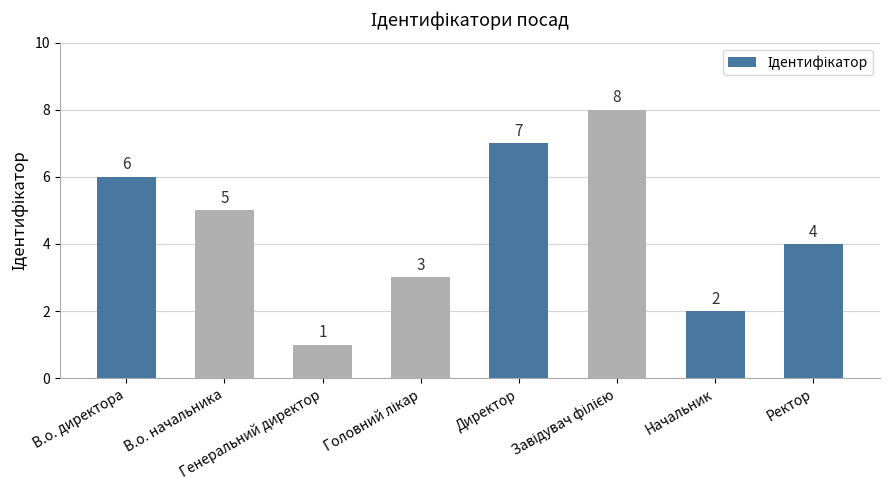

What is the label of the 7th bar from the left?

Начальник